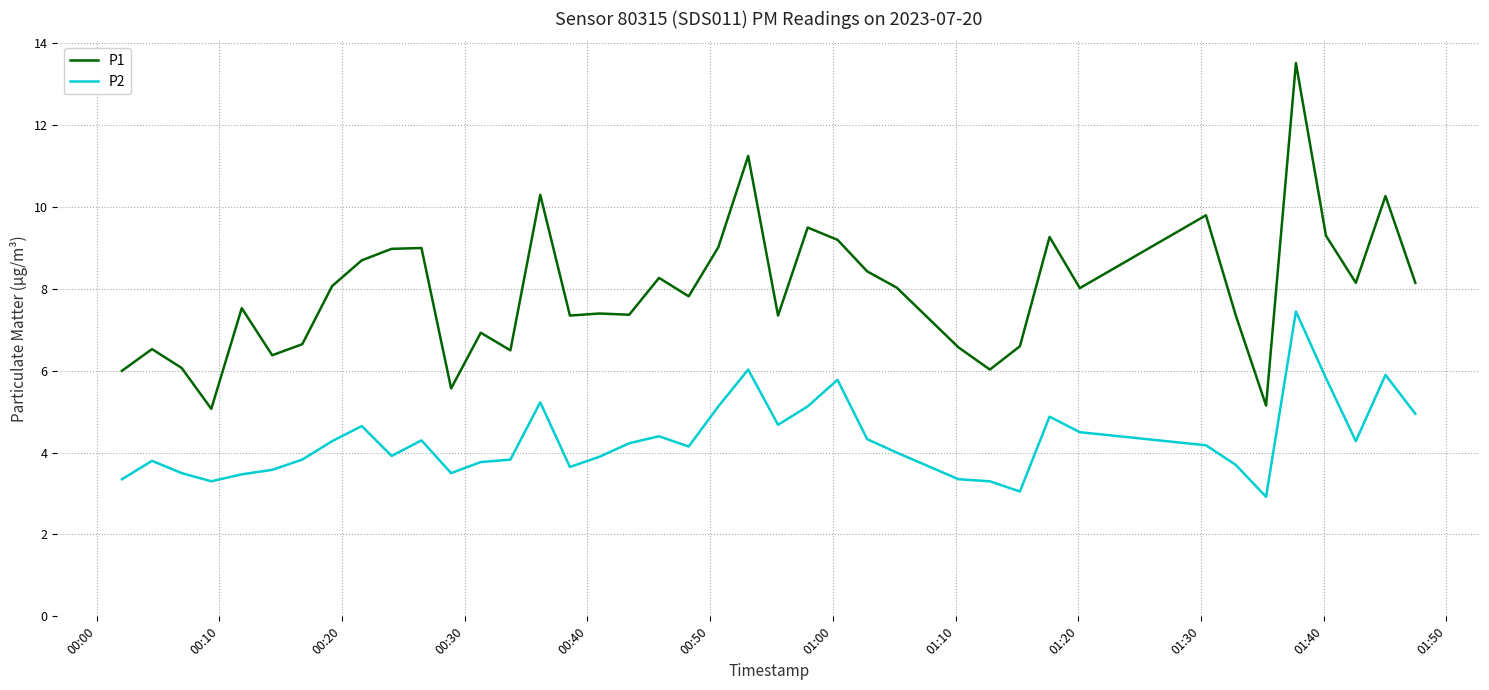

Which series has the largest range (max minus min)?

P1